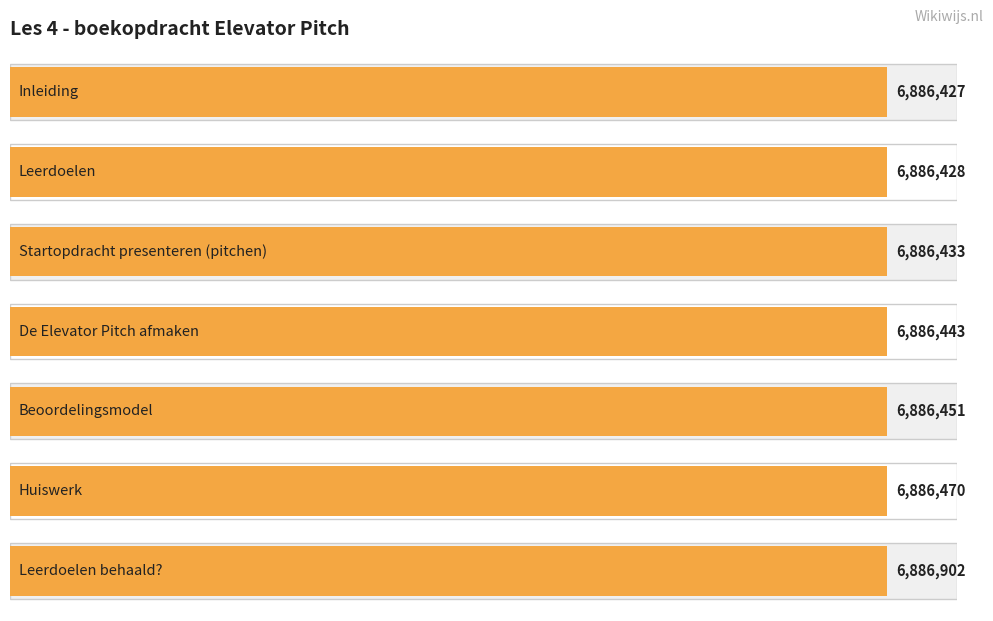

Are the bars grouped side by side (vs. stacked)?

No